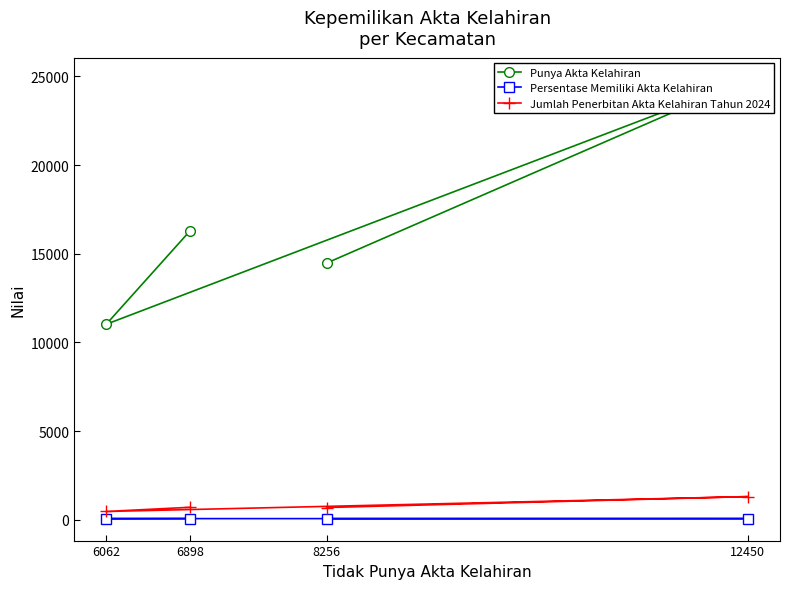

What is the highest value of the Jumlah Penerbitan Akta Kelahiran Tahun 2024 series?

1306.0